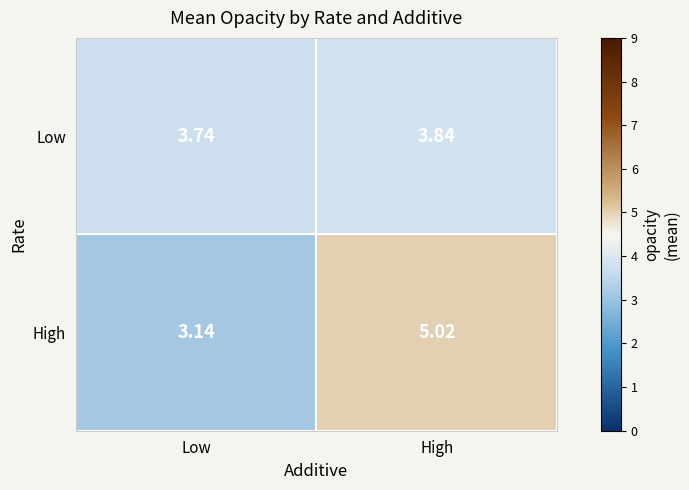

List the labels in order of Low value, largest first.

High, Low